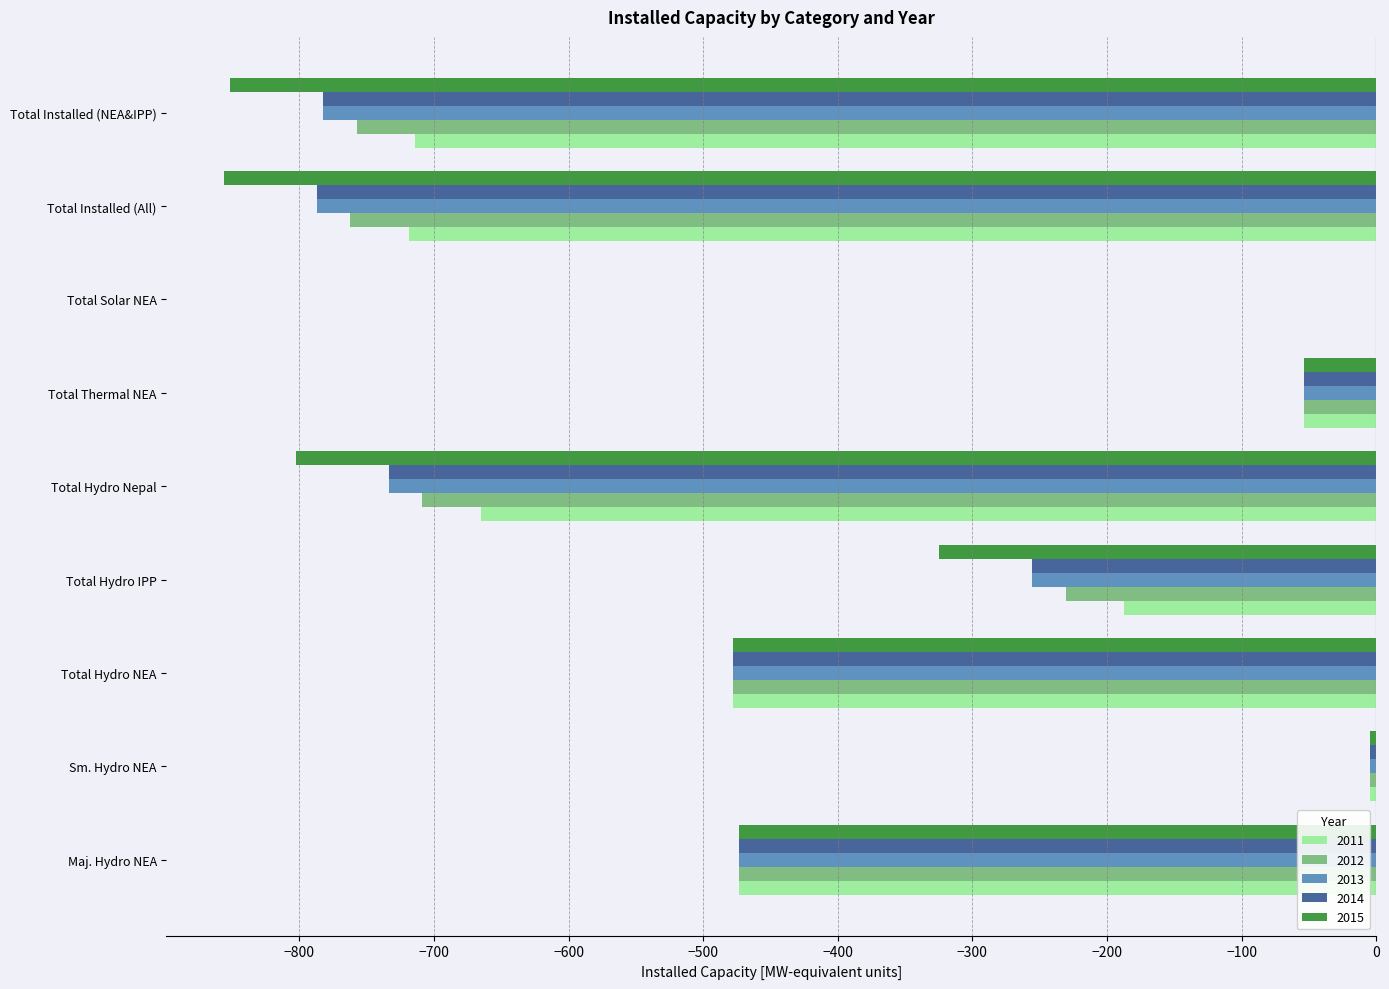

Between Total Hydro NEA and Total Hydro Nepal, which series saw the biggest shift?

2015